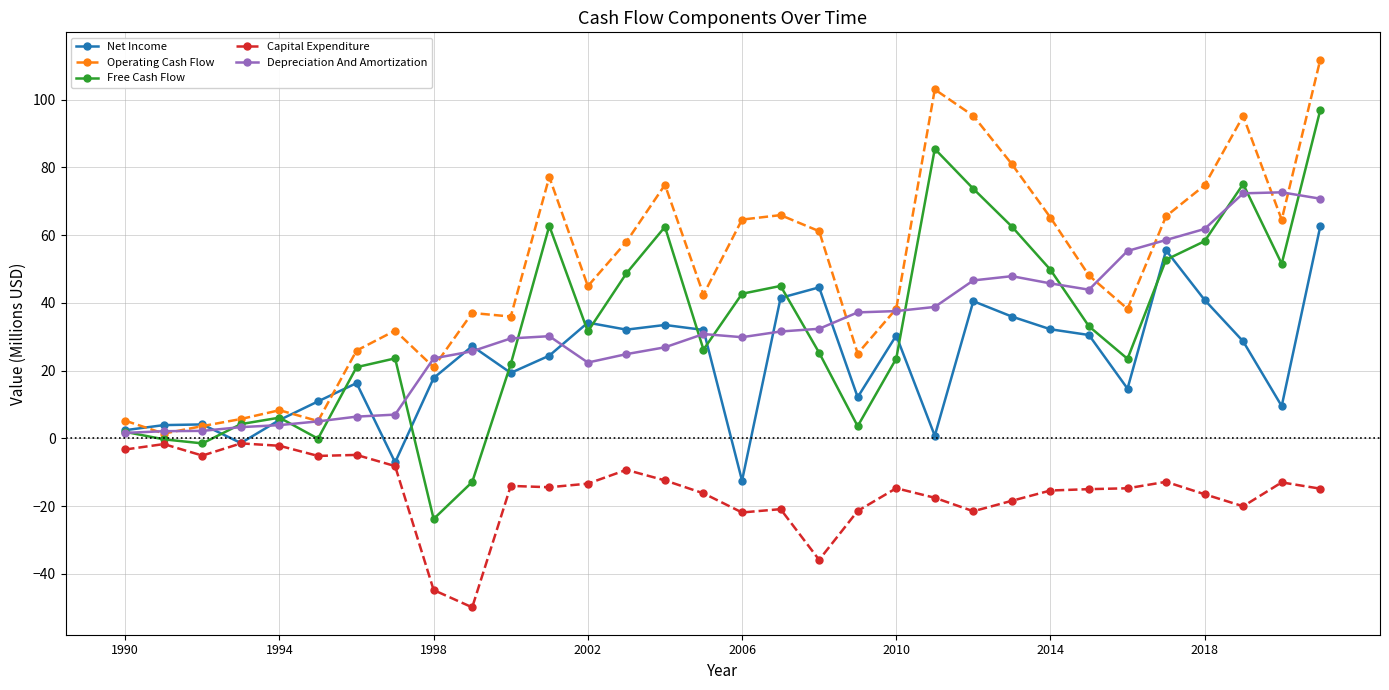

True or false: Operating Cash Flow and Net Income intersect in this chart.

True